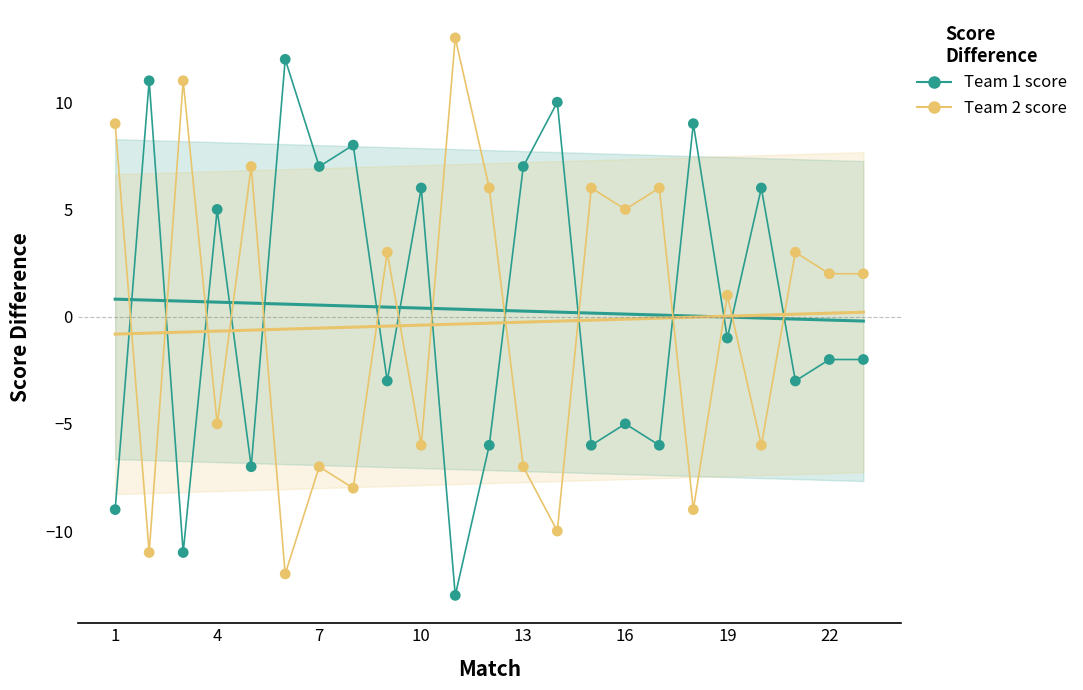

What are all the series names shown in the legend?

Team 1 score, Team 2 score